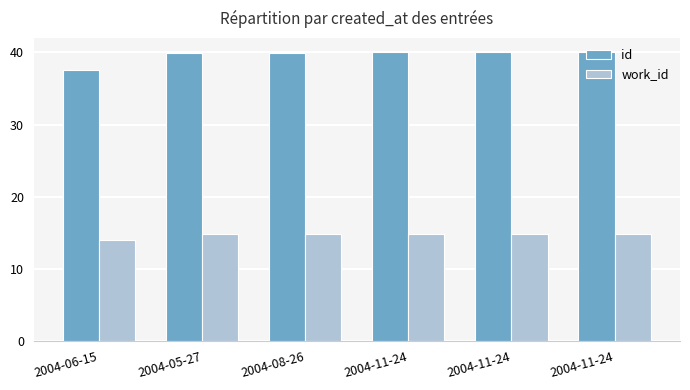

Reading left to right, list all the values displayed in this chart.

id: 2004-06-15=37.5	2004-05-27=39.9	2004-08-26=39.9	2004-11-24=40.0	2004-11-24=40.0	2004-11-24=40.0
work_id: 2004-06-15=14.0	2004-05-27=14.8	2004-08-26=14.8	2004-11-24=14.8	2004-11-24=14.8	2004-11-24=14.8